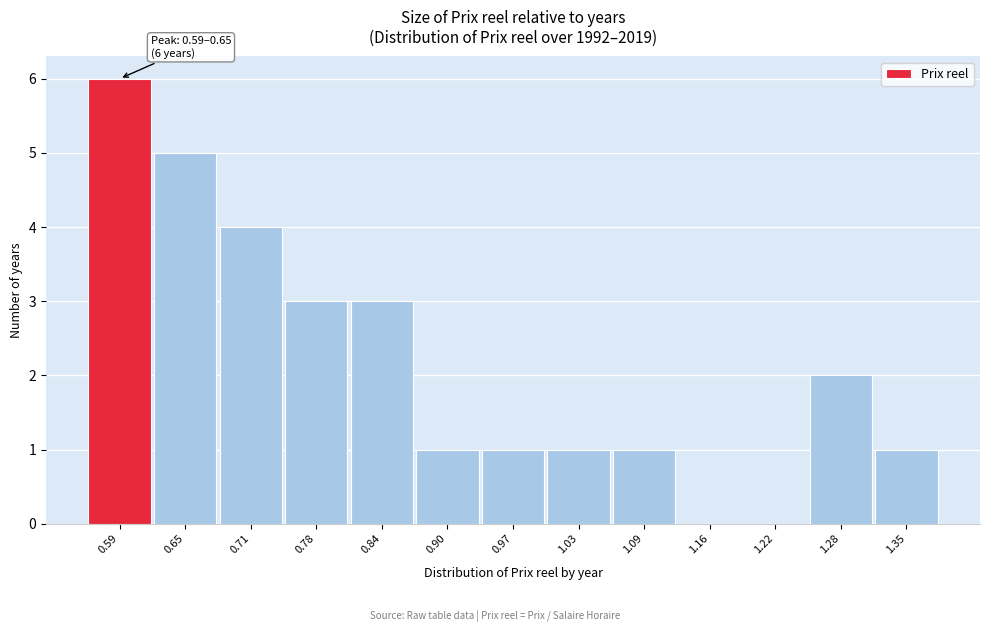

Reading left to right, extract all data points from this chart.

0.59=6	0.65=5	0.71=4	0.78=3	0.84=3	0.90=1	0.97=1	1.03=1	1.09=1	1.16=0	1.22=0	1.28=2	1.35=1